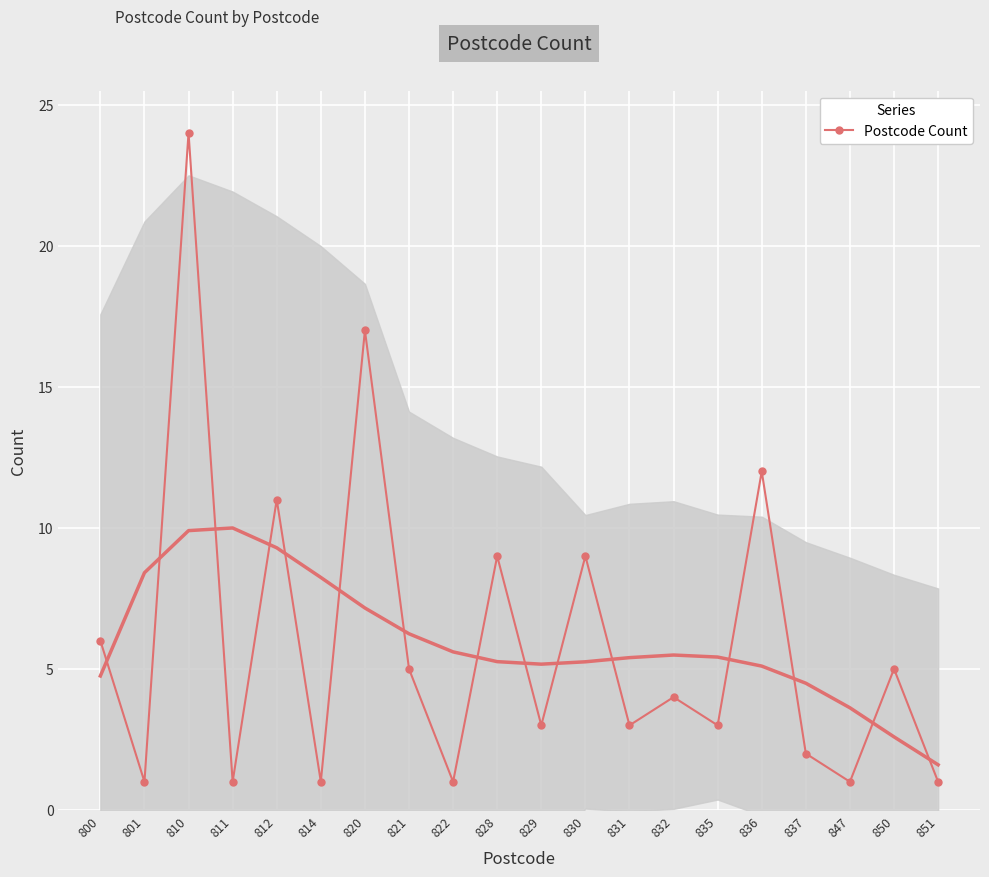

Rank the categories by value from lowest to highest.

801, 811, 814, 822, 847, 851, 837, 829, 831, 835, 832, 821, 850, 800, 828, 830, 812, 836, 820, 810